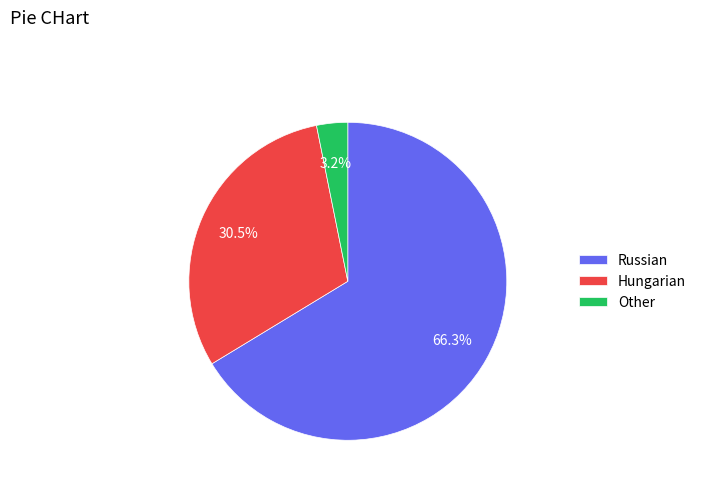

What is the total percentage of Hungarian and Other?

33.7%